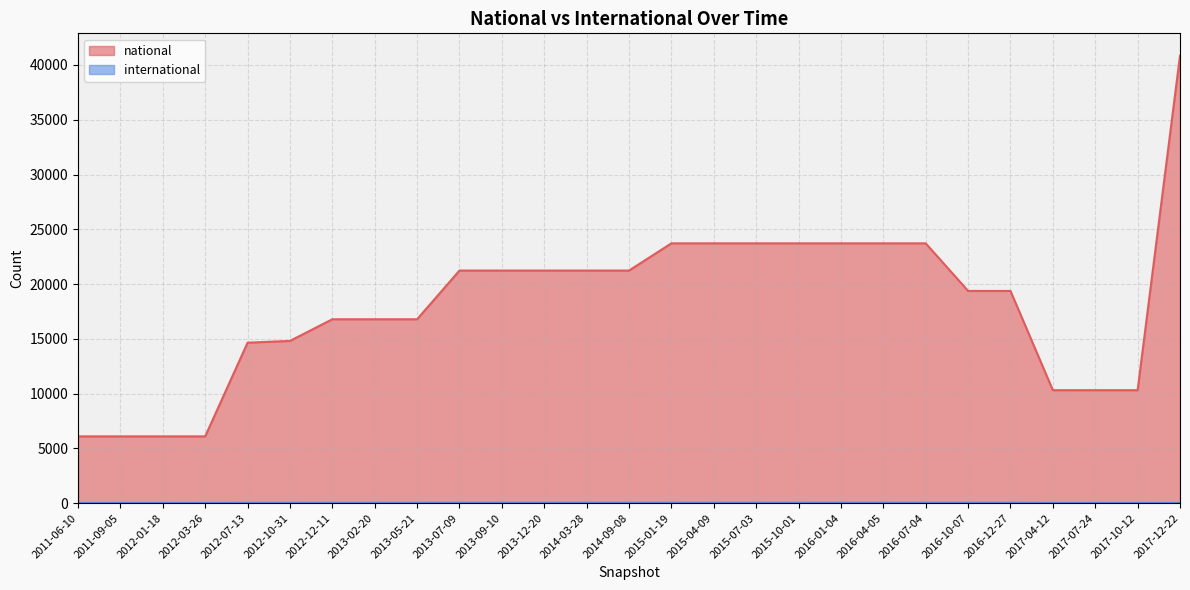

What is the spread (max minus min) of values at 2013-05-21?

16752